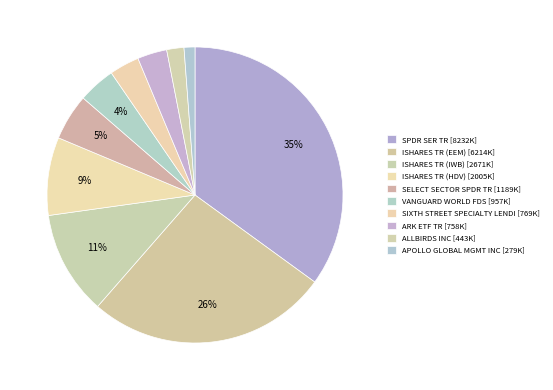

Is there any slice that represents more than half of the pie?

No